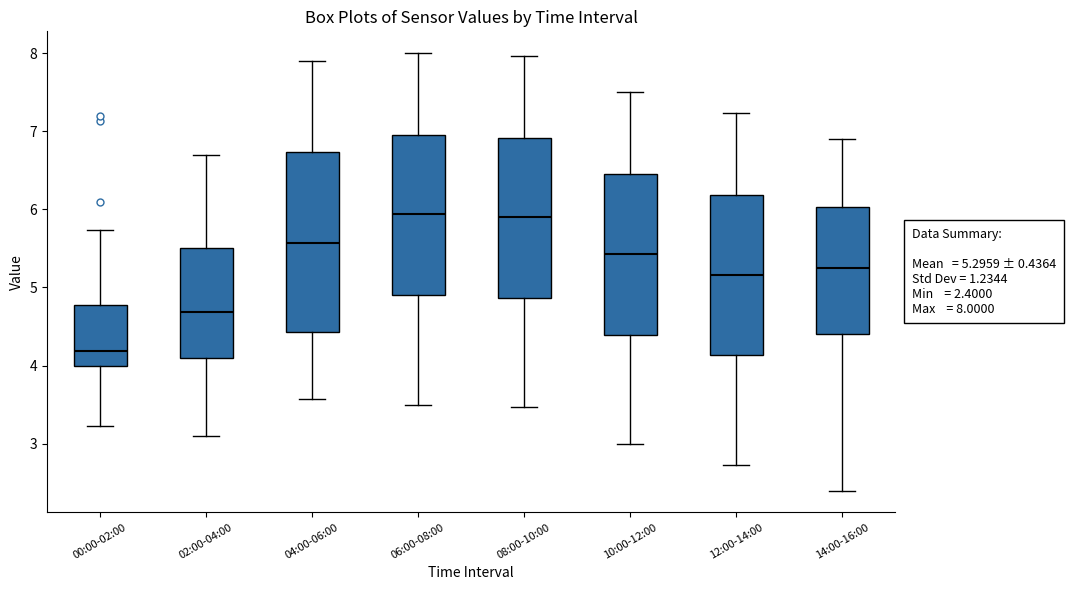

Comparing the boxes themselves (not the whiskers), which one is the tallest?

04:00-06:00